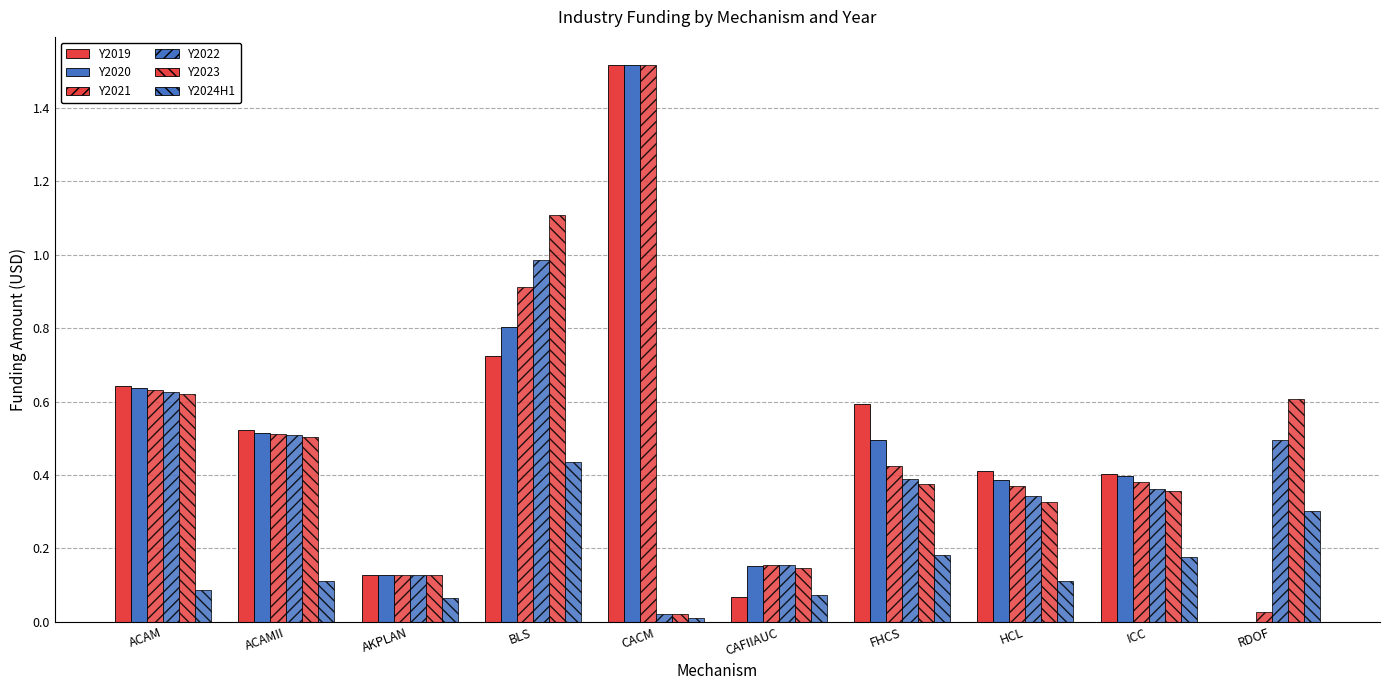

Where is Y2020 nearest to the value 0?

RDOF